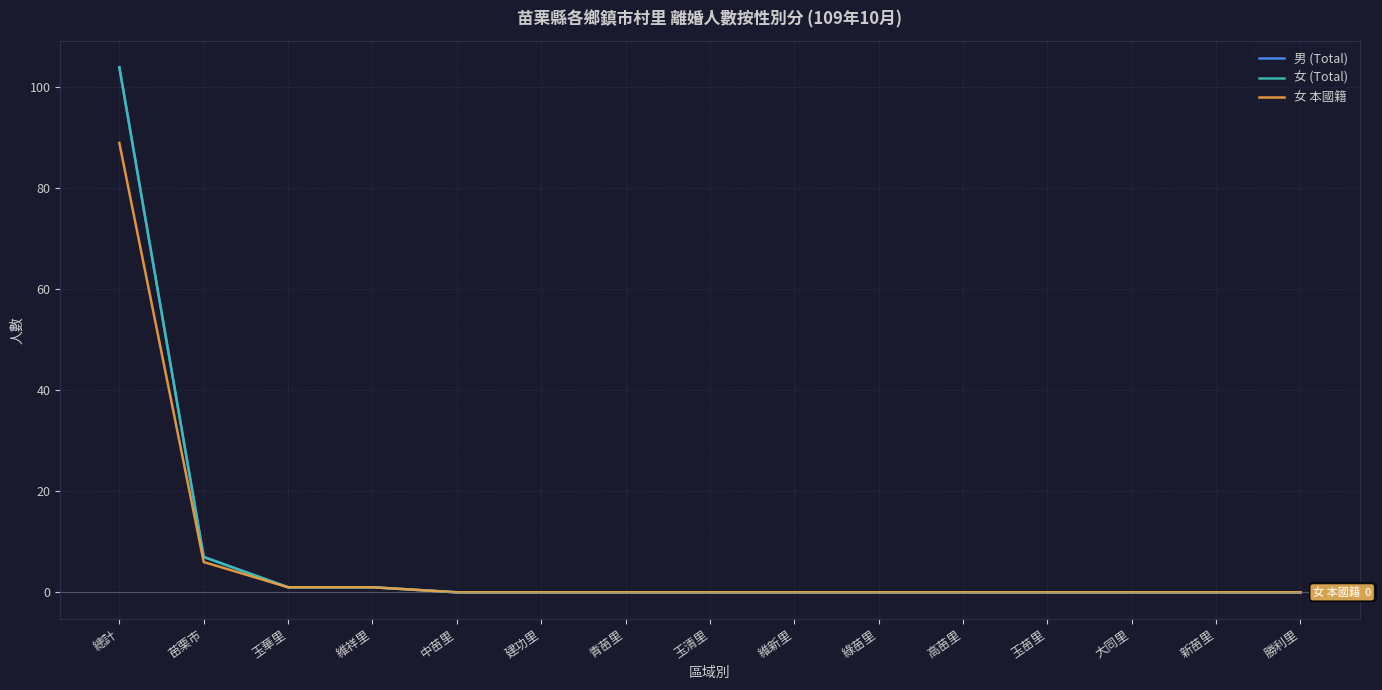

Which series has the widest spread of values?

男 (Total)